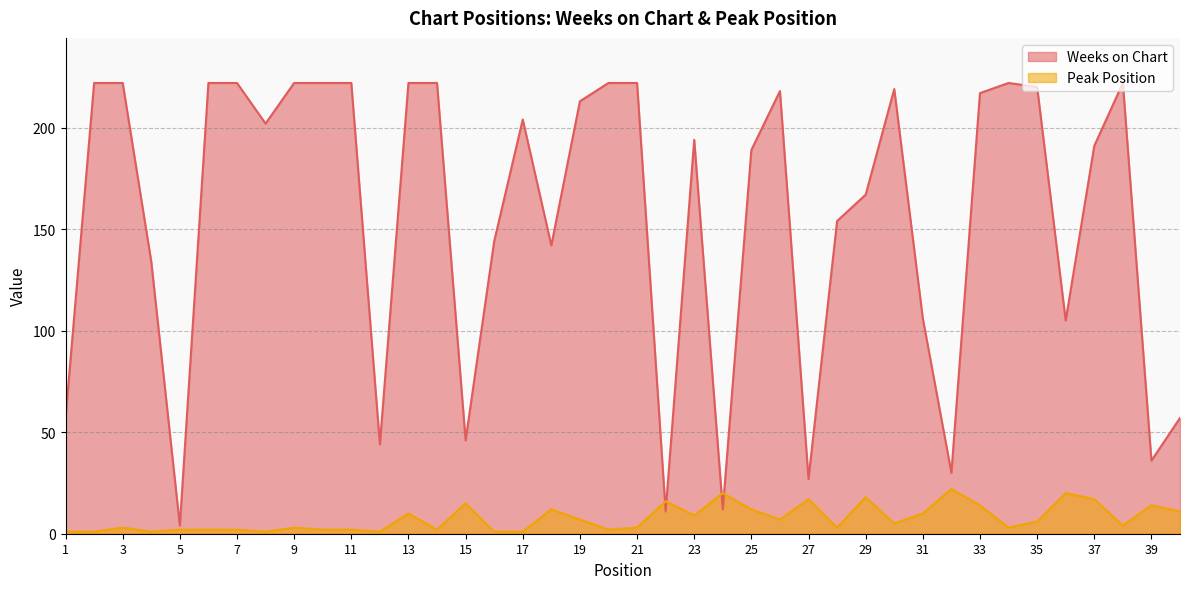

At which category does the chart reach its peak across all series?

2